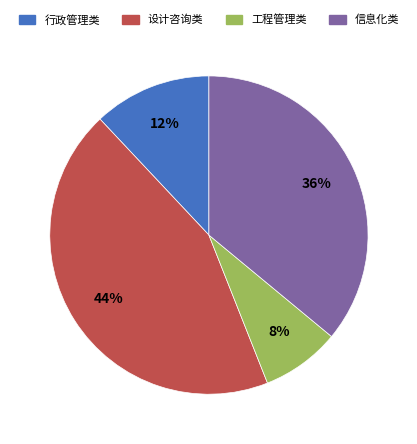

True or false: 信息化类 accounts for 36% of the total.

True